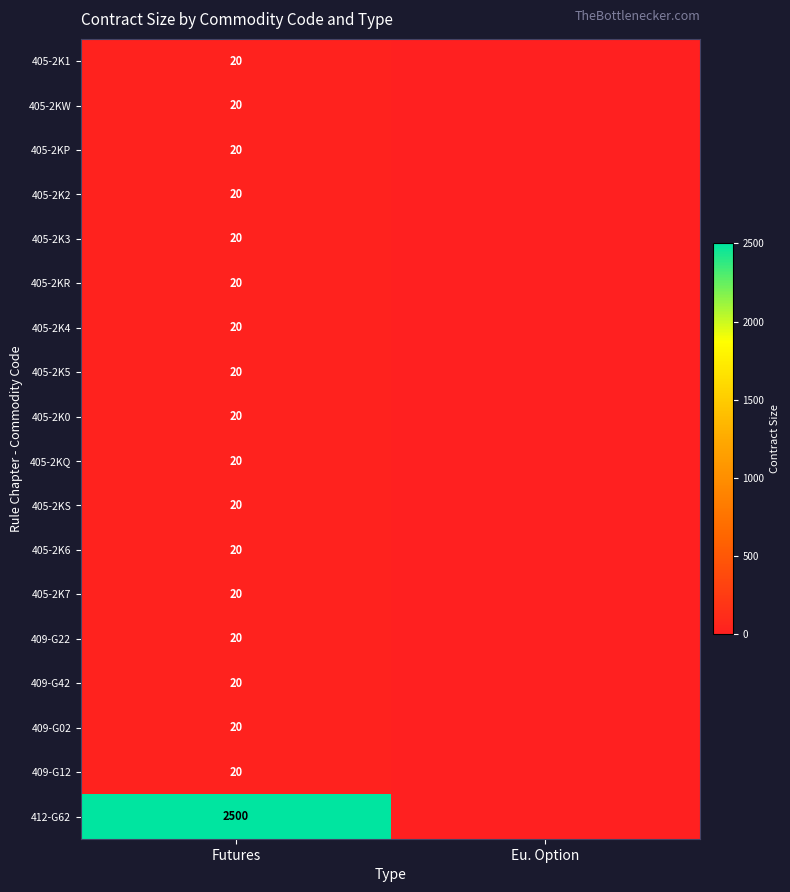

The 409-G42 series shows 20.0 at Futures. True or false?

True